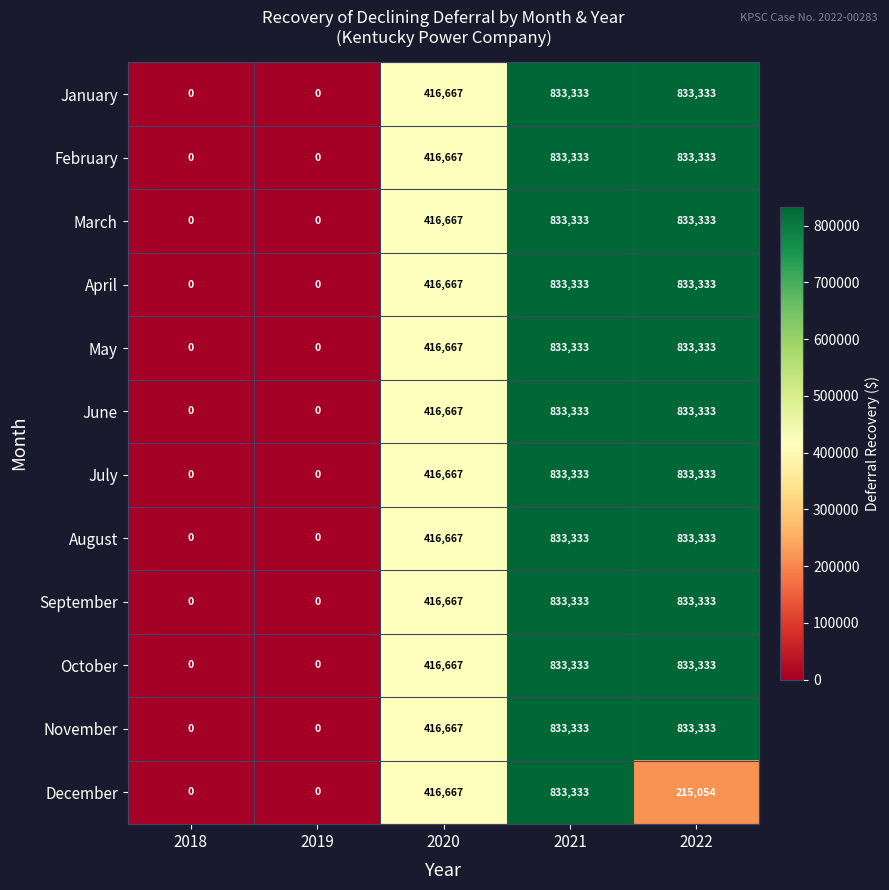

What is the average value of the May series?

416667